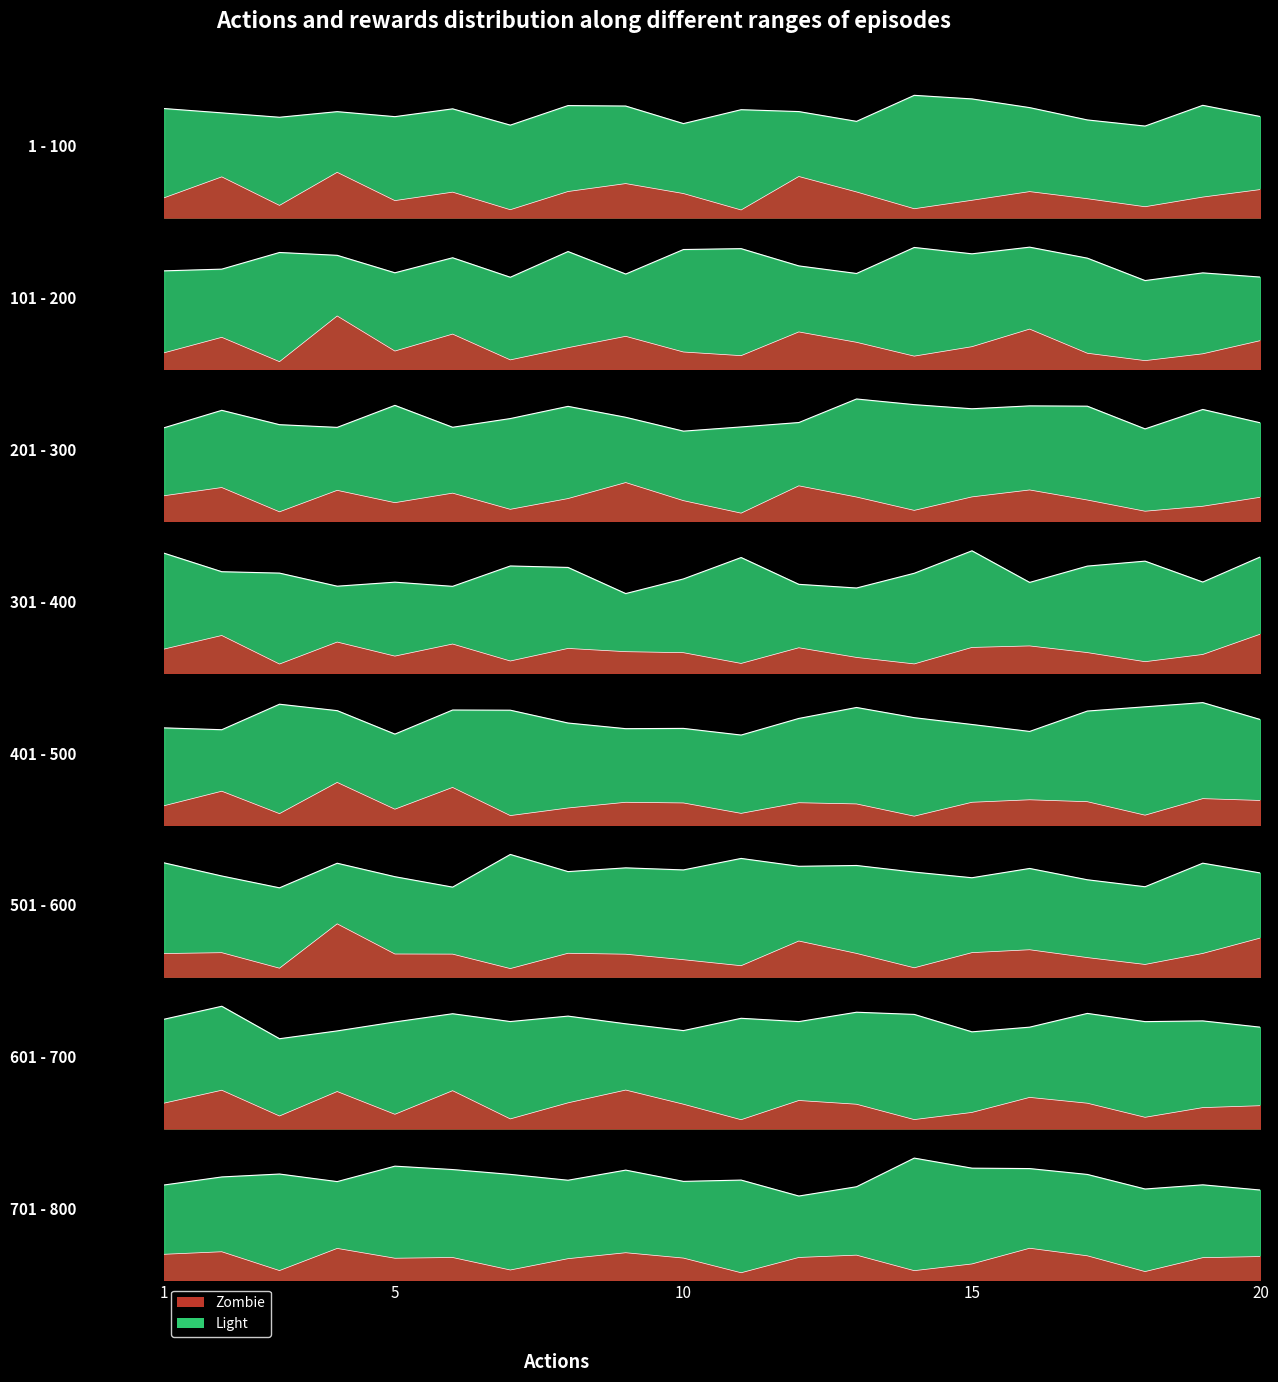

How many values in the Light series exceed 8?

5